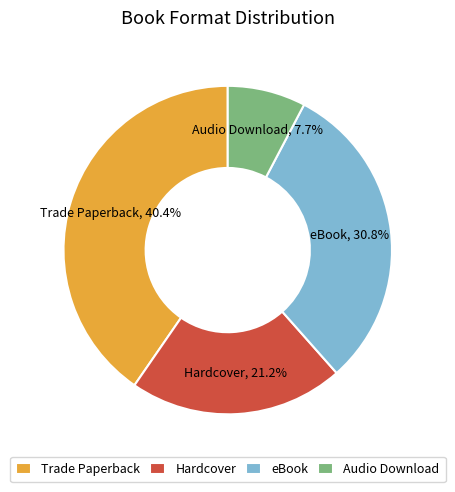

True or false: Hardcover accounts for 16% of the total.

False